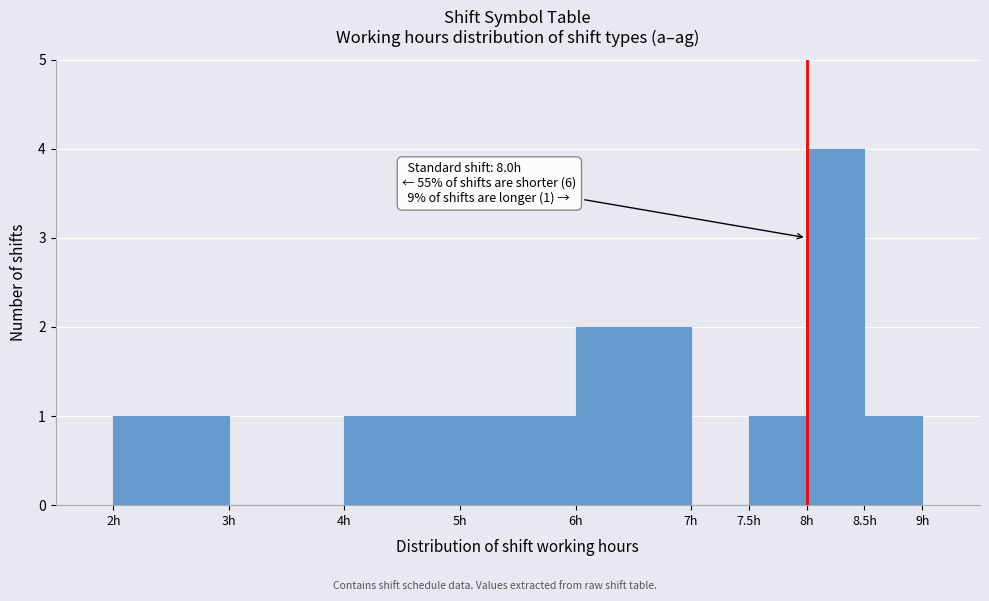

Which range on the x-axis has the tallest bar?

8.0 to 8.5